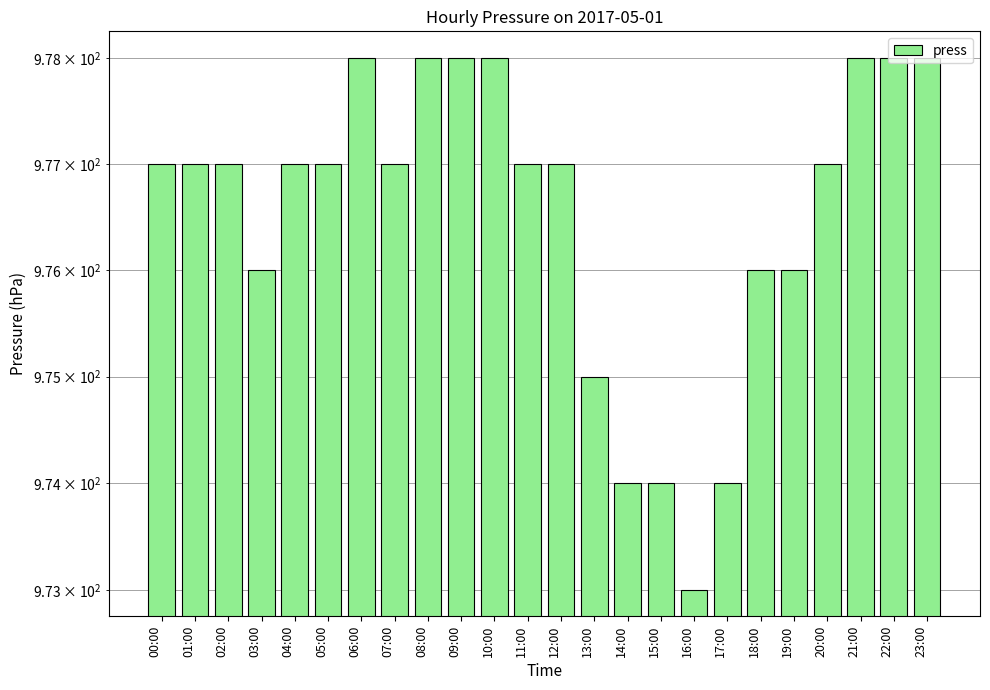

Which label corresponds to the smallest value in the chart?

16:00